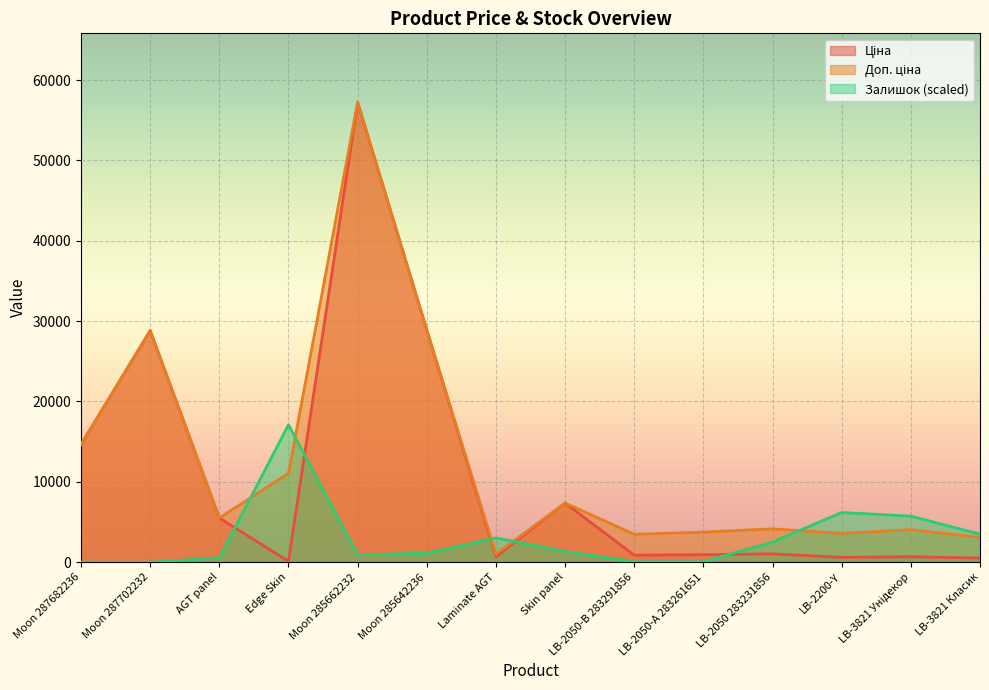

How many times do Залишок and Ціна cross each other?

5